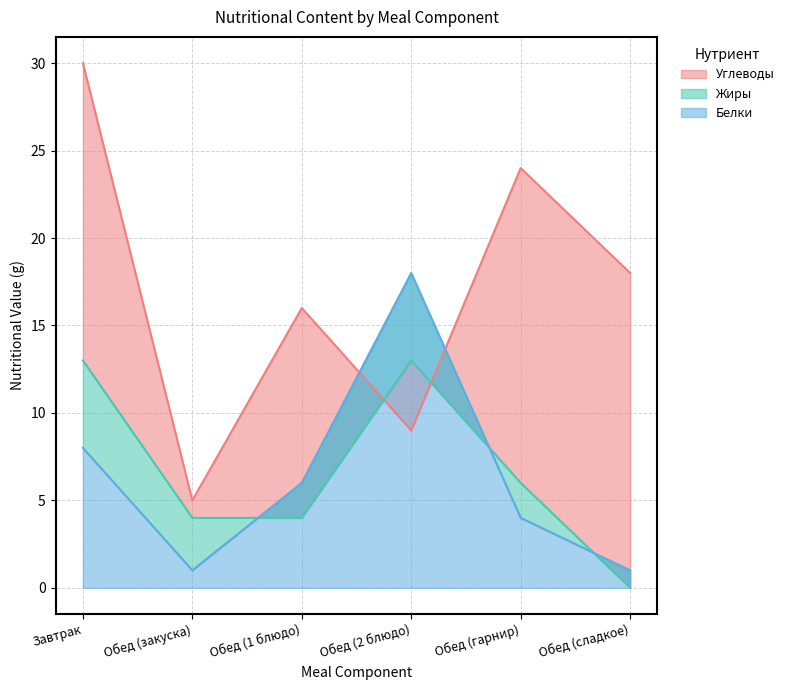

What is the difference between the Жиры values at Обед (гарнир) and Обед (1 блюдо)?

2